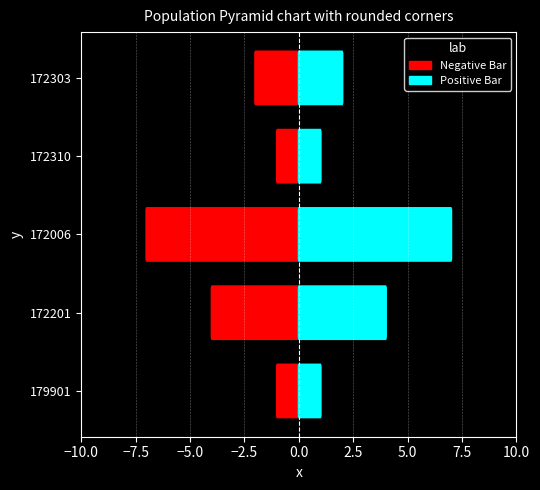

Which series has the largest range (max minus min)?

Negative Bar